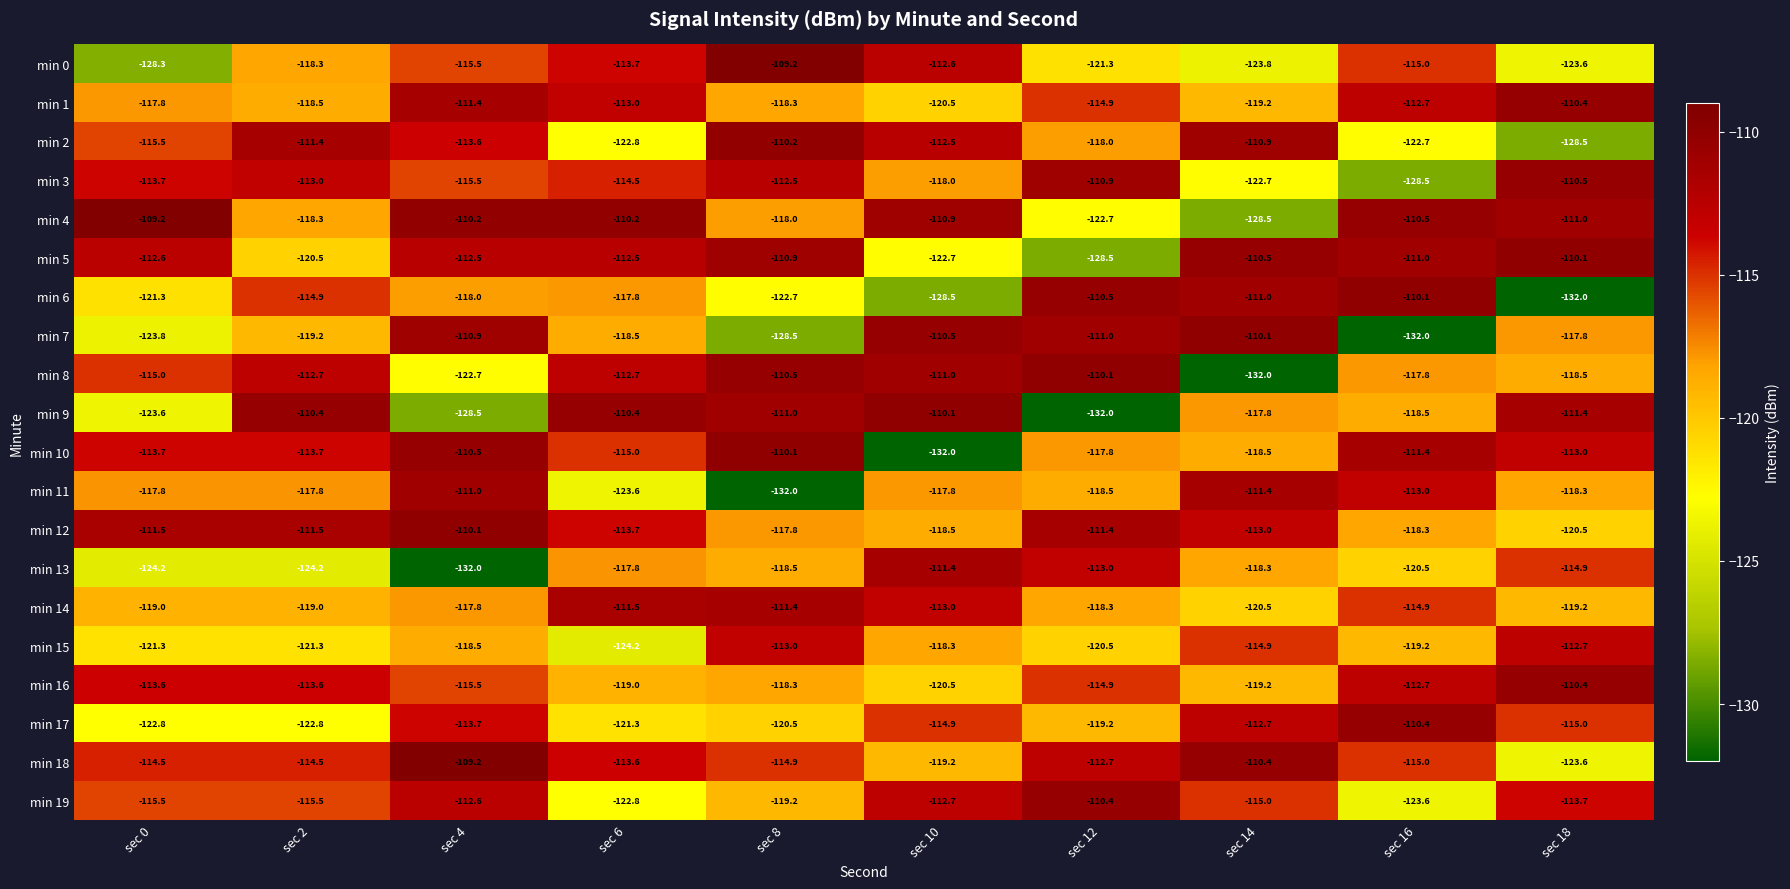

How many data points does each series have?

10